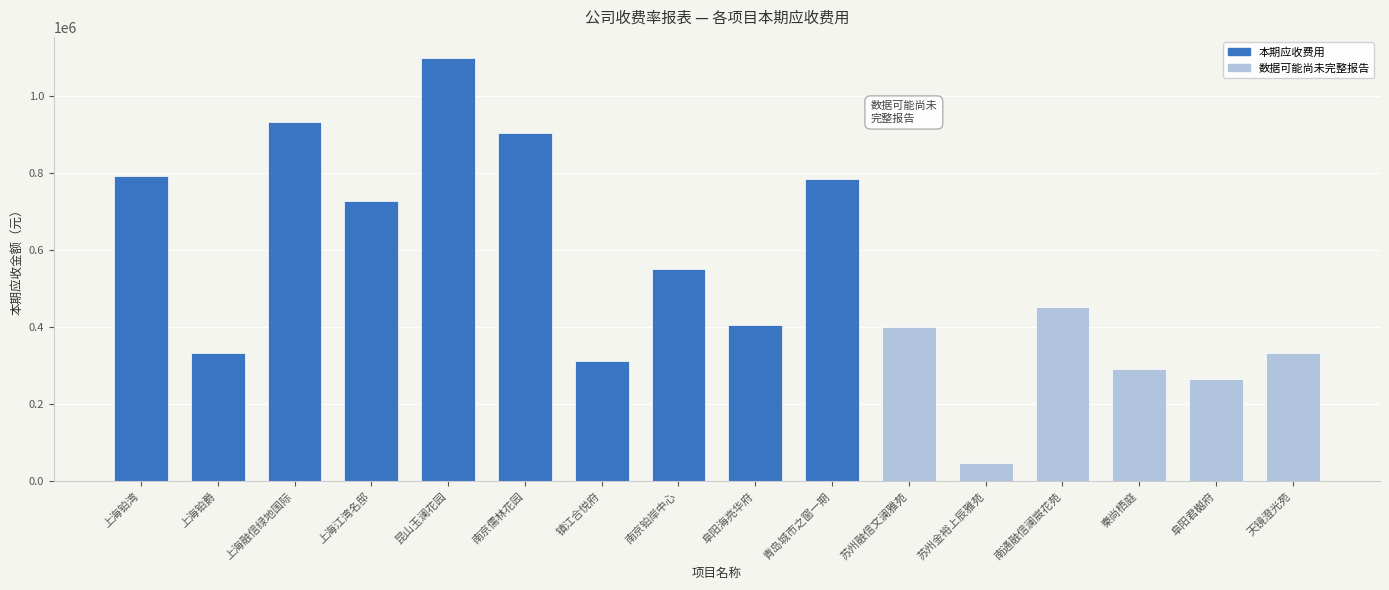

Which has a higher value, 南京铂岸中心 or 青岛城市之窗一期?

青岛城市之窗一期